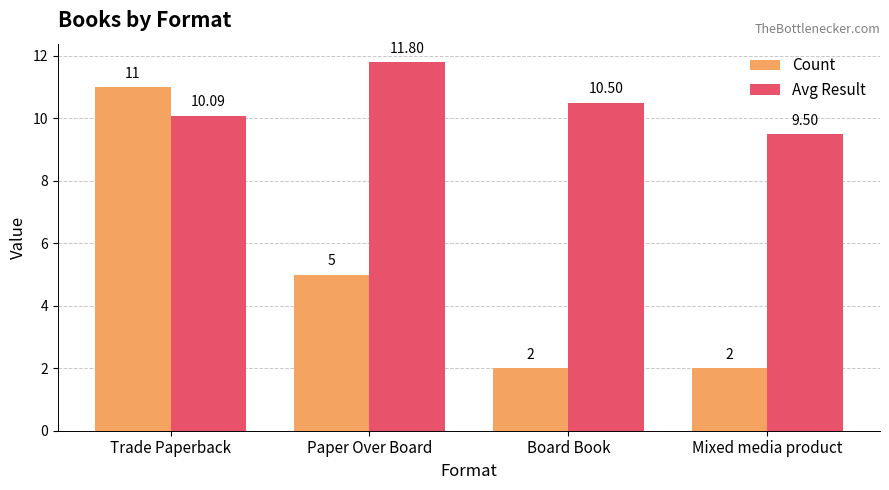

Rank the series by their average value, from lowest to highest.

Count, Avg Result